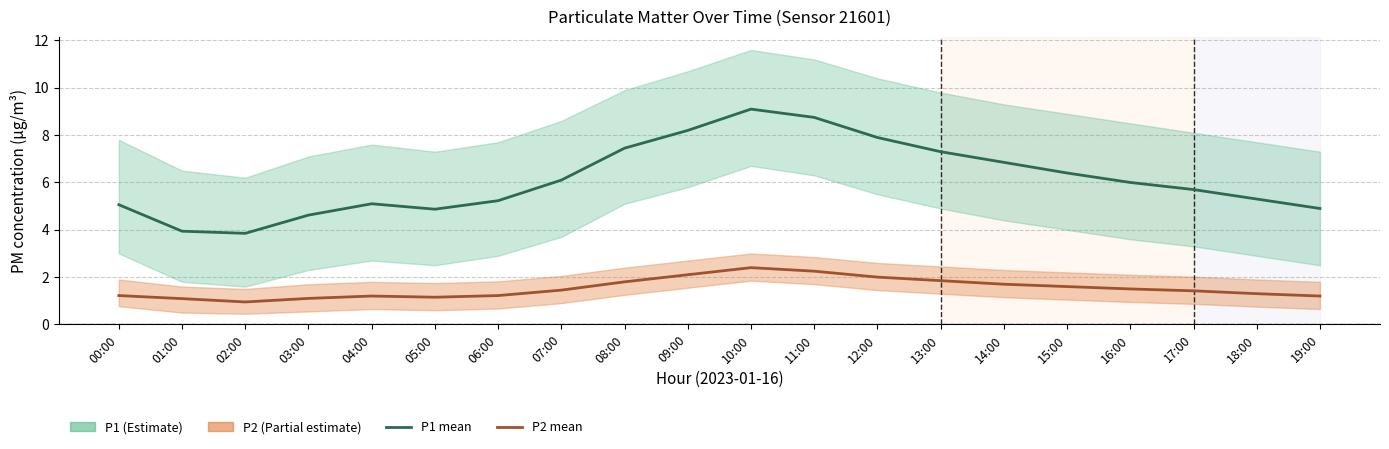

List the series in order of their peak value, lowest first.

P2, P1